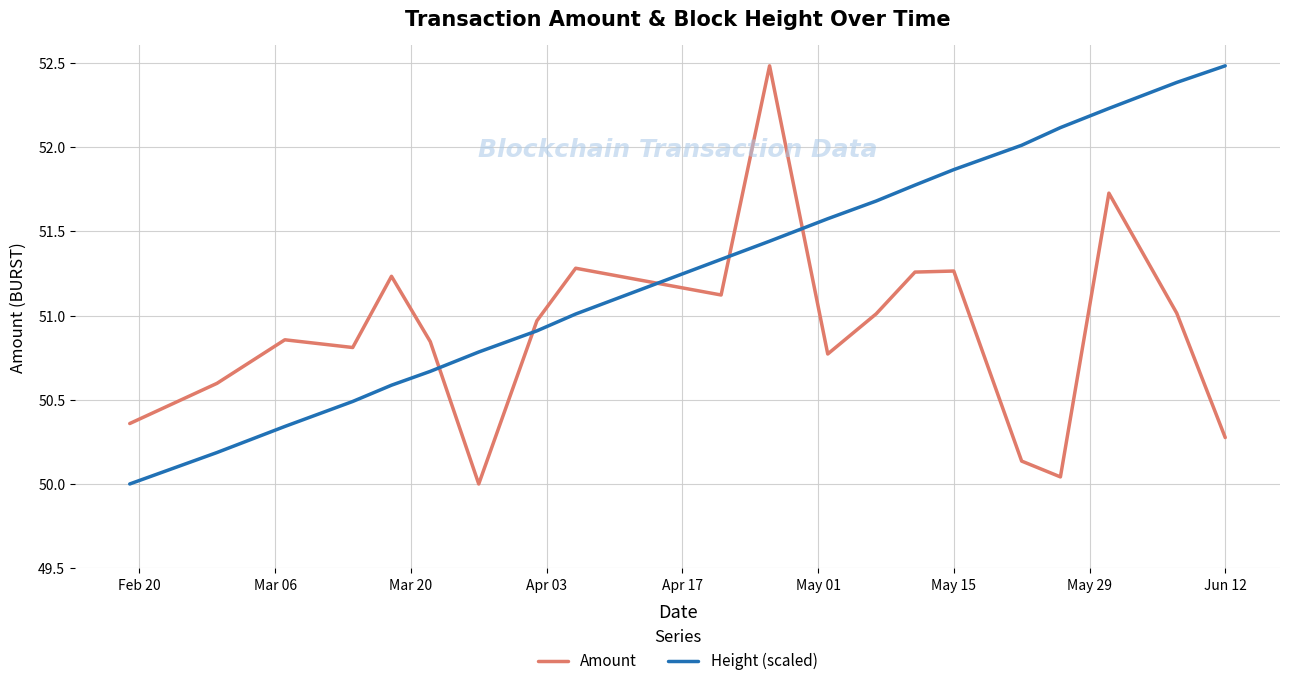

What is the maximum value shown in the chart?

52.5